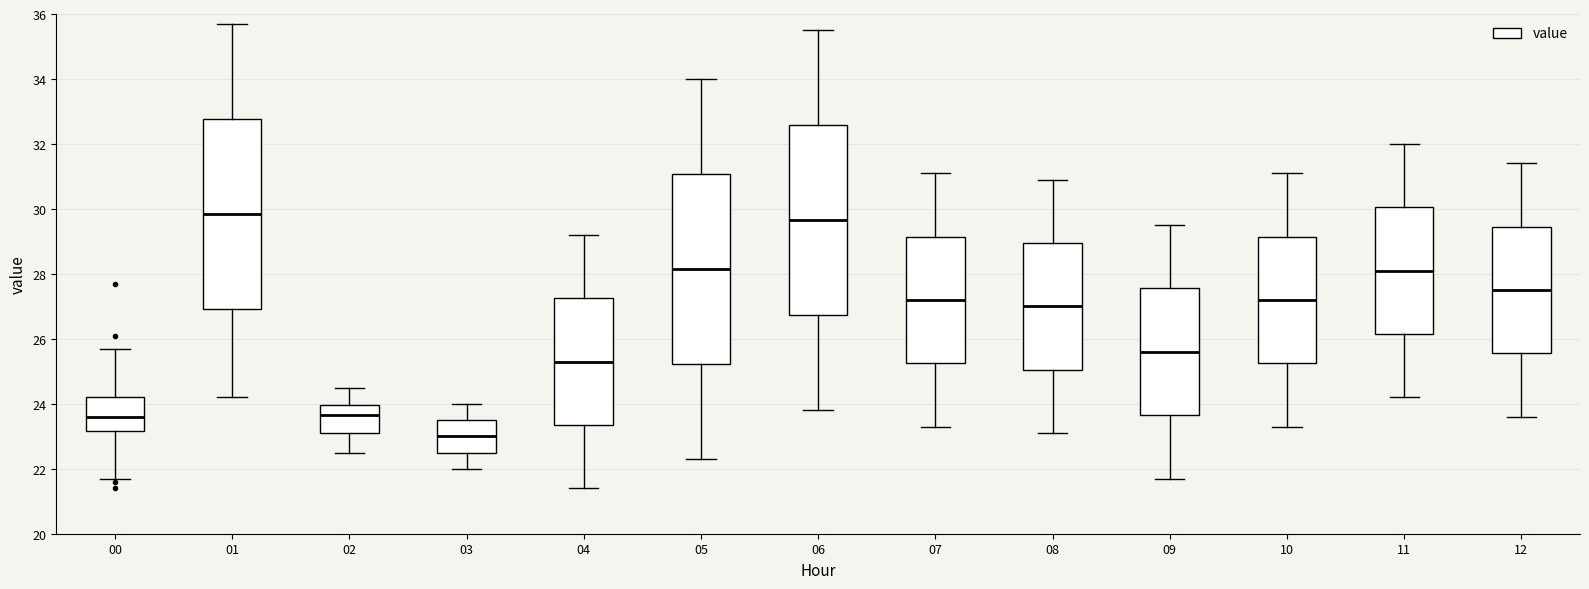

Where does the upper whisker of the box at x = 06 end on the y-axis? The values are not printed on the chart, so give them approximately, as read against the axis.

35.6